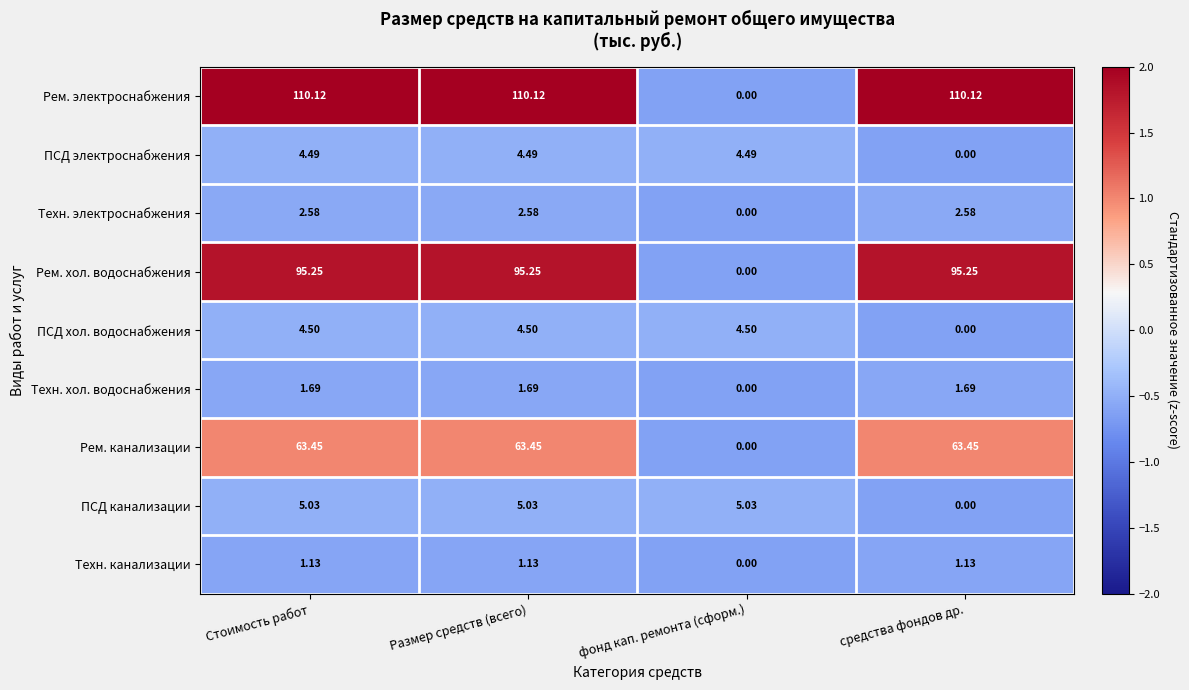

Is the value of ПСД канализации at Стоимость работ greater than the value of Рем. электроснабжения at средства фондов др.?

No